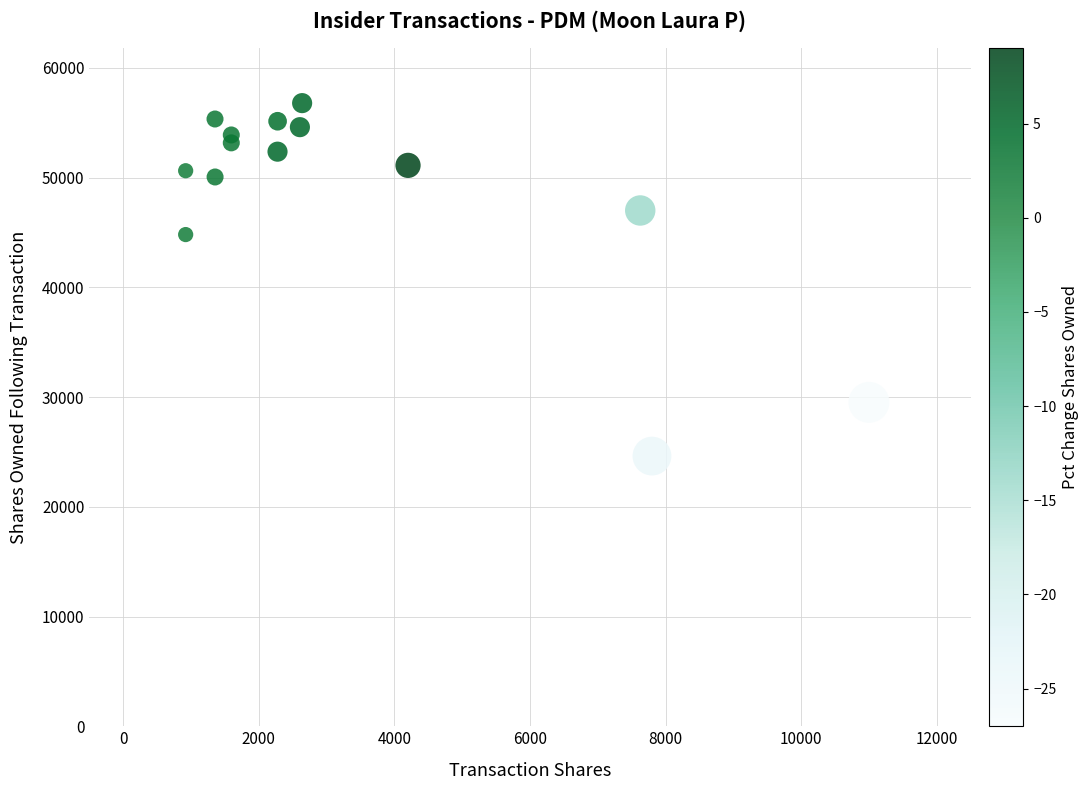

What Y value in the scatter plot is closest to 40702?

44806